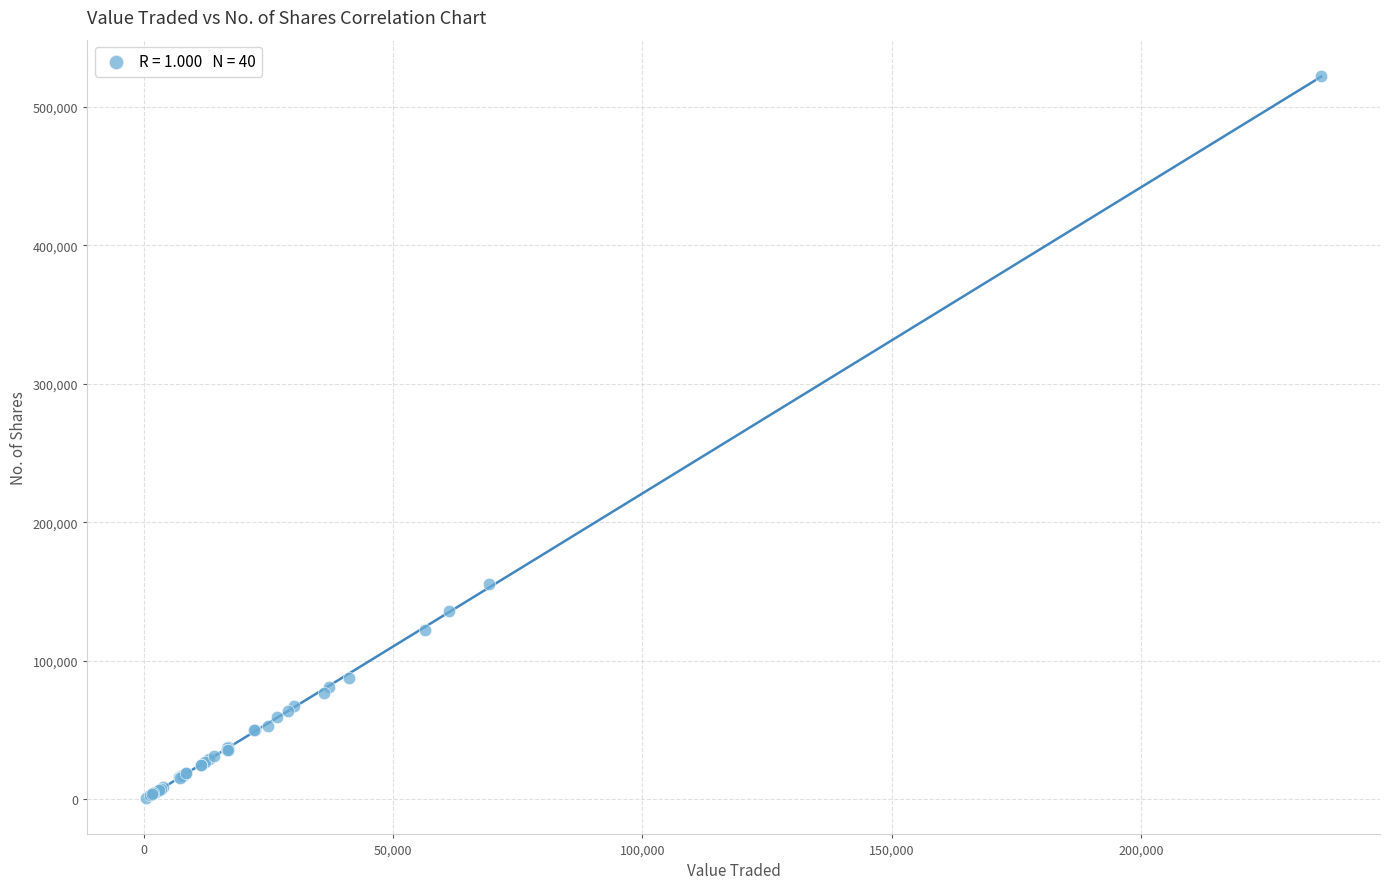

What Y value in the scatter plot is closest to 261752?

155096